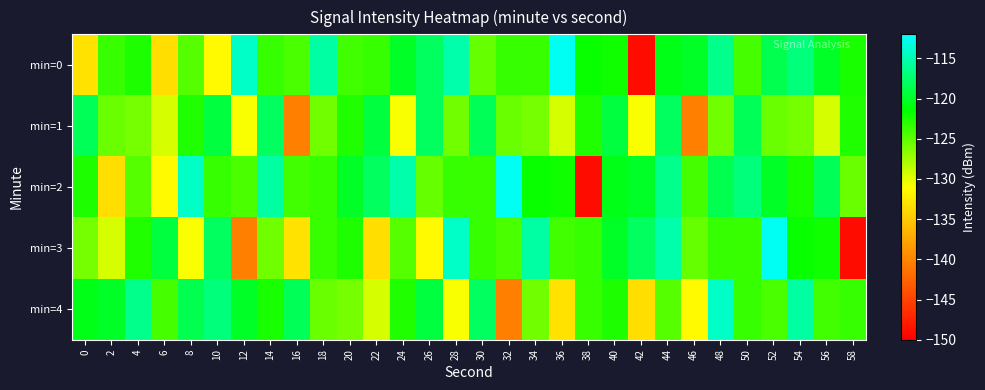

Rank the series by their average value, from lowest to highest.

min=1, min=3, min=4, min=0, min=2